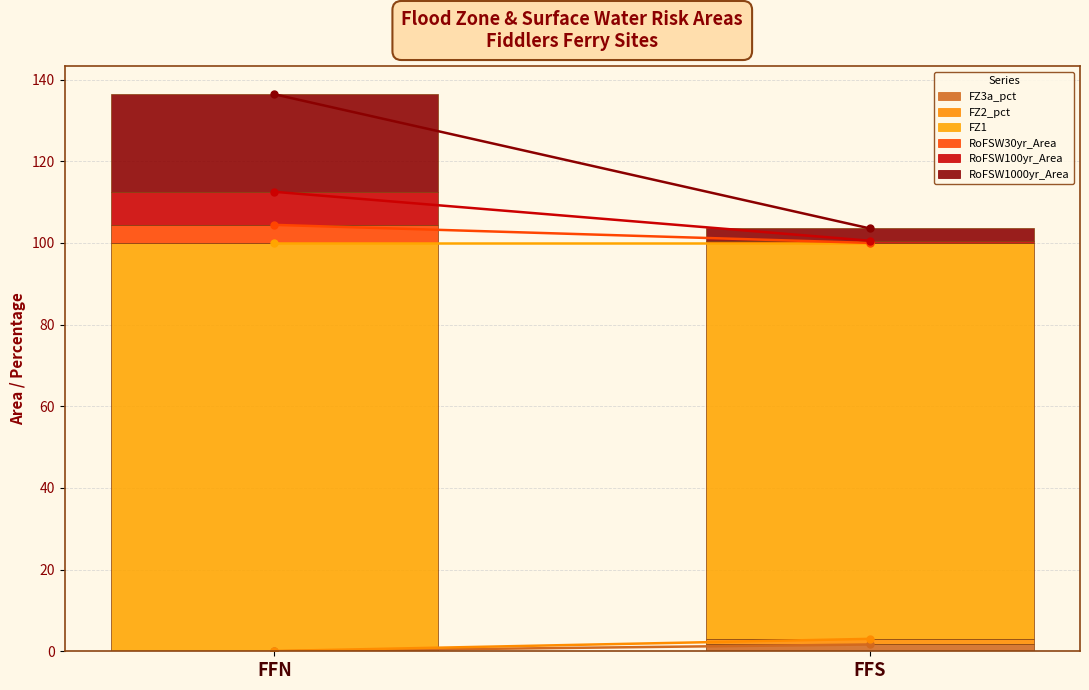

Does the chart contain stacked bars?

Yes